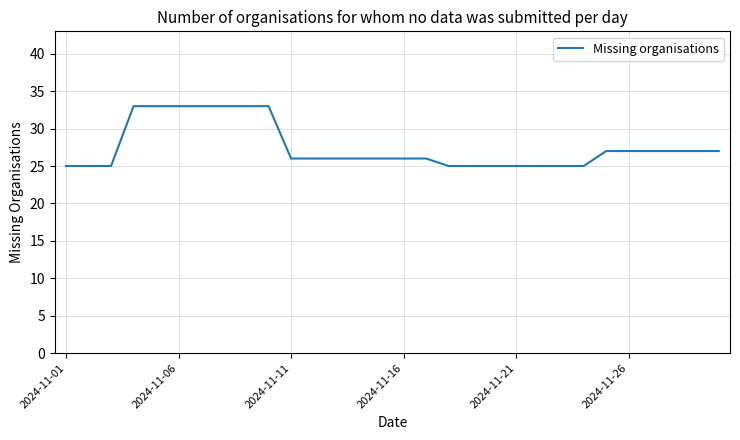

What is the greatest value displayed?

33